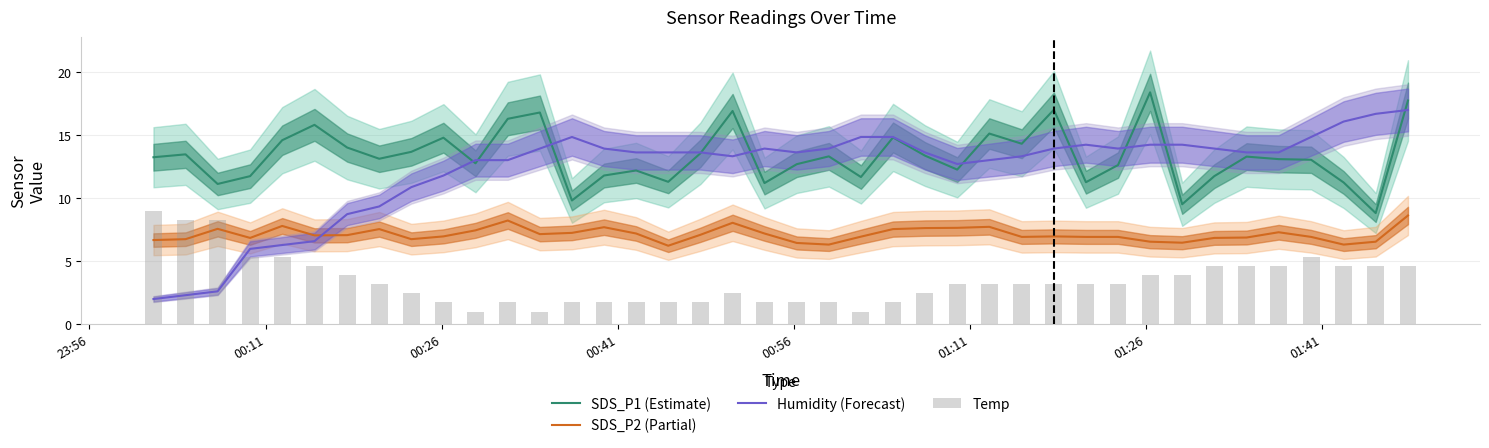

What is the spread (max minus min) of values at 01:11?

11.2